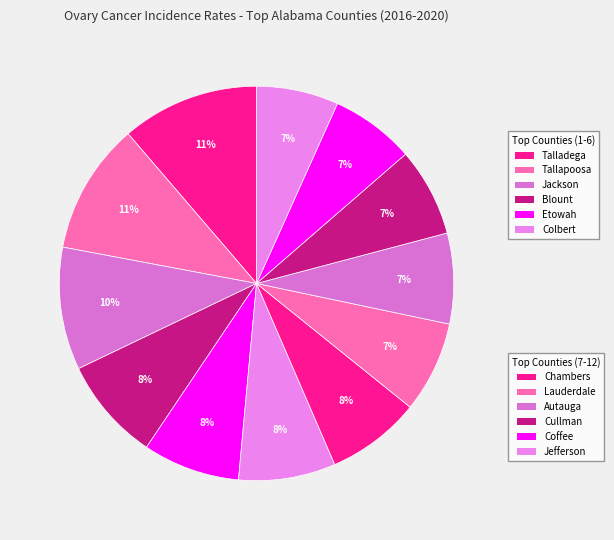

Count the number of slices in the pie.

12